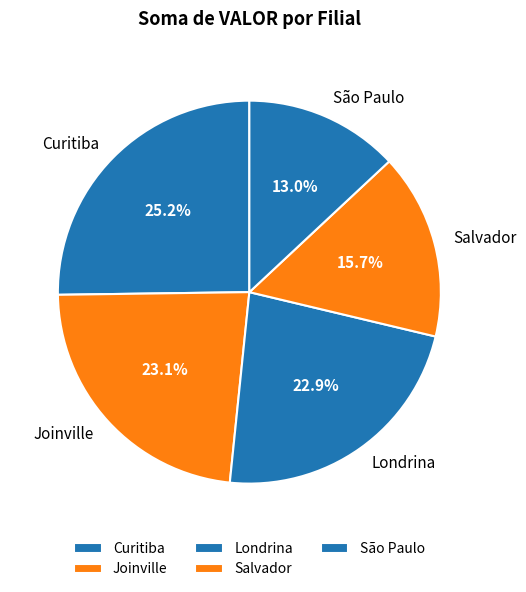

Which category has the smallest portion of the pie?

São Paulo